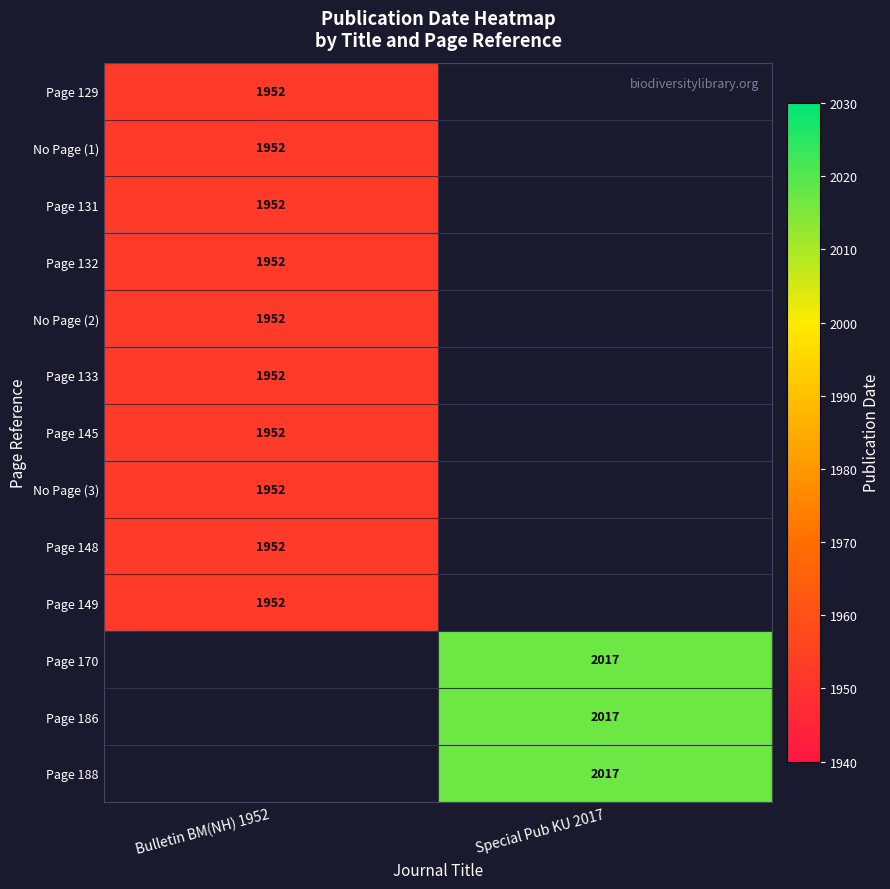

The Page 133 series shows 1952 at Bulletin BM(NH) 1952. True or false?

True